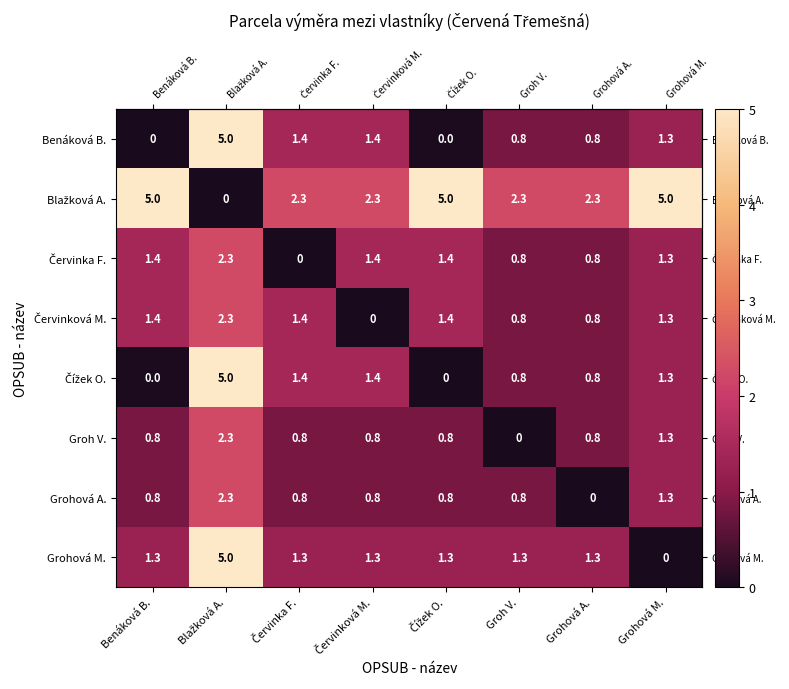

Where does the Grohová M. series first go above 1?

Benáková B.